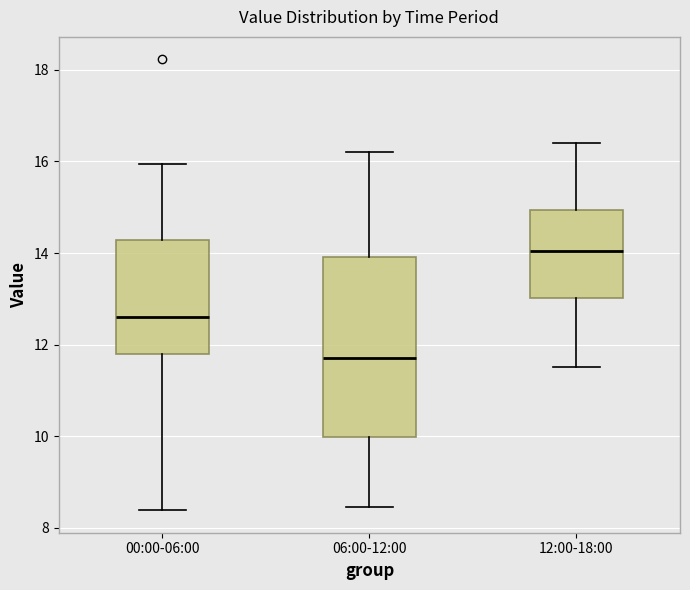

Comparing the boxes themselves (not the whiskers), which one is the tallest?

06:00-12:00